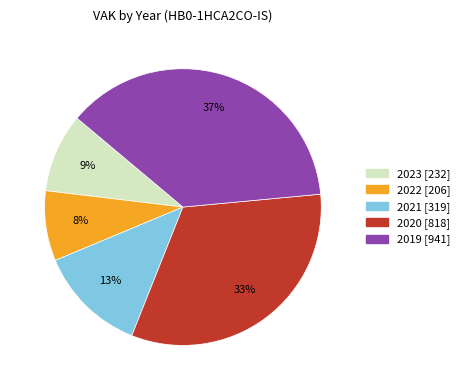

Between 2019 and 2022, which is larger?

2019